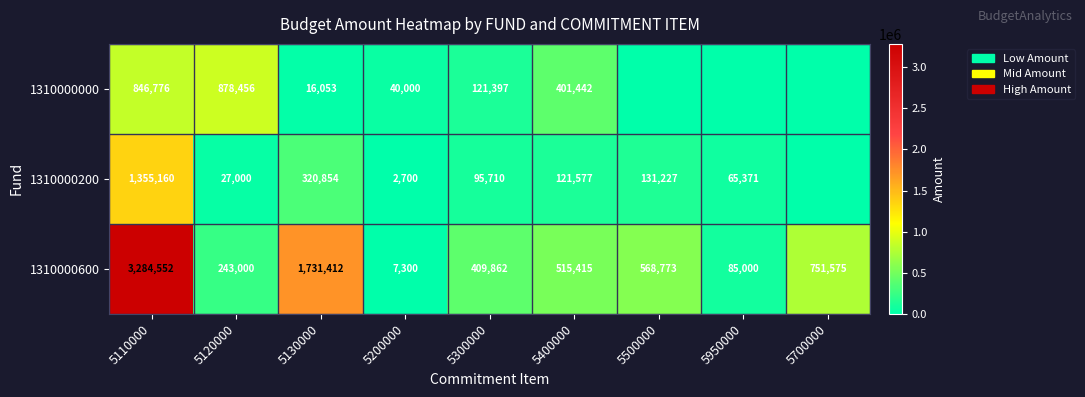

What is the approximate value of 1310000600 at 5950000, to the nearest 10?

85000